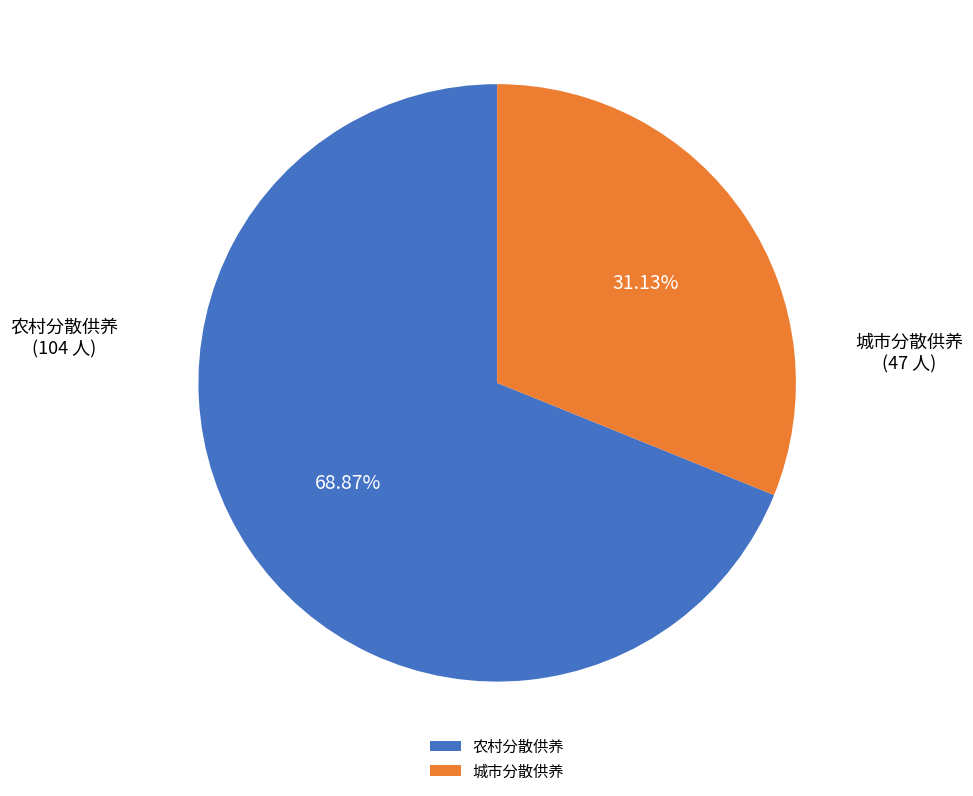

Does any single category account for the majority?

Yes